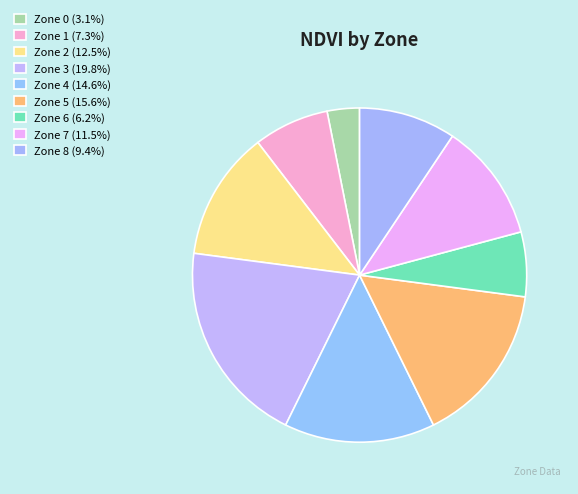

Count the number of slices in the pie.

9